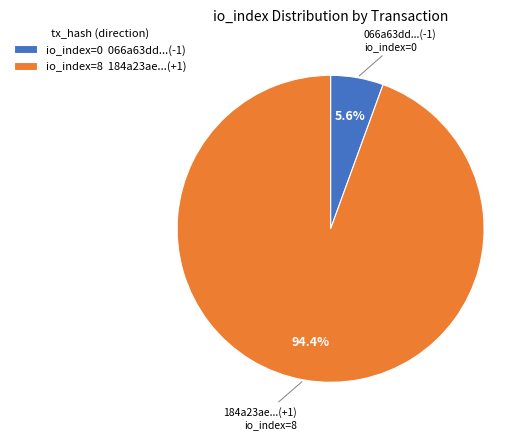

Rank the categories by value from highest to lowest.

184a23ae...(+1), 066a63dd...(-1)